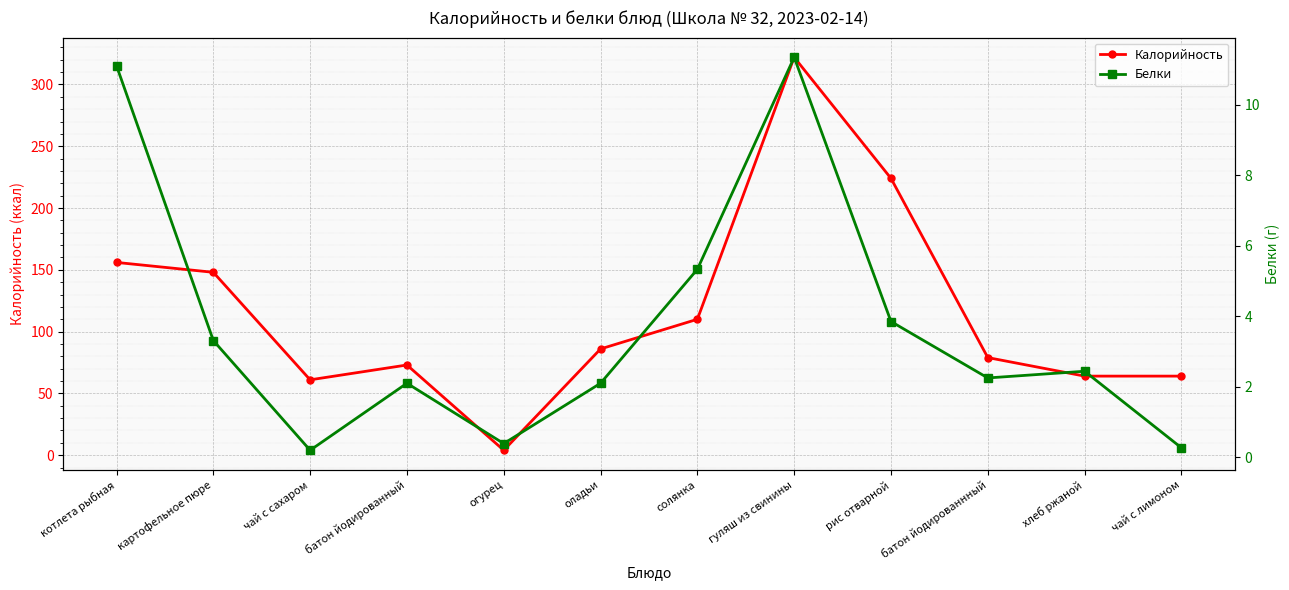

The value of Калорийность at котлета рыбная is 94.6. True or false?

False